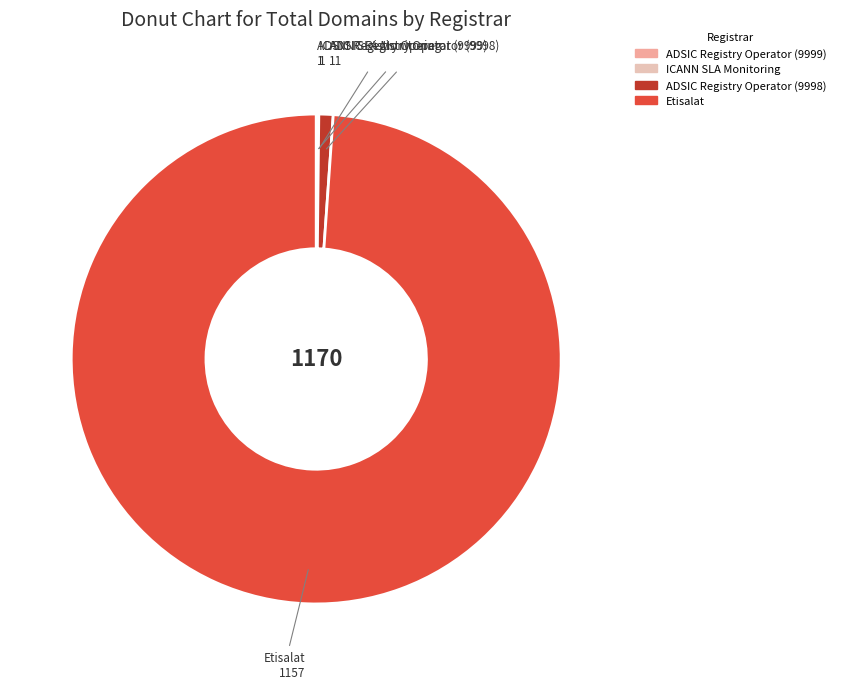

What is the largest slice in the pie chart?

Etisalat